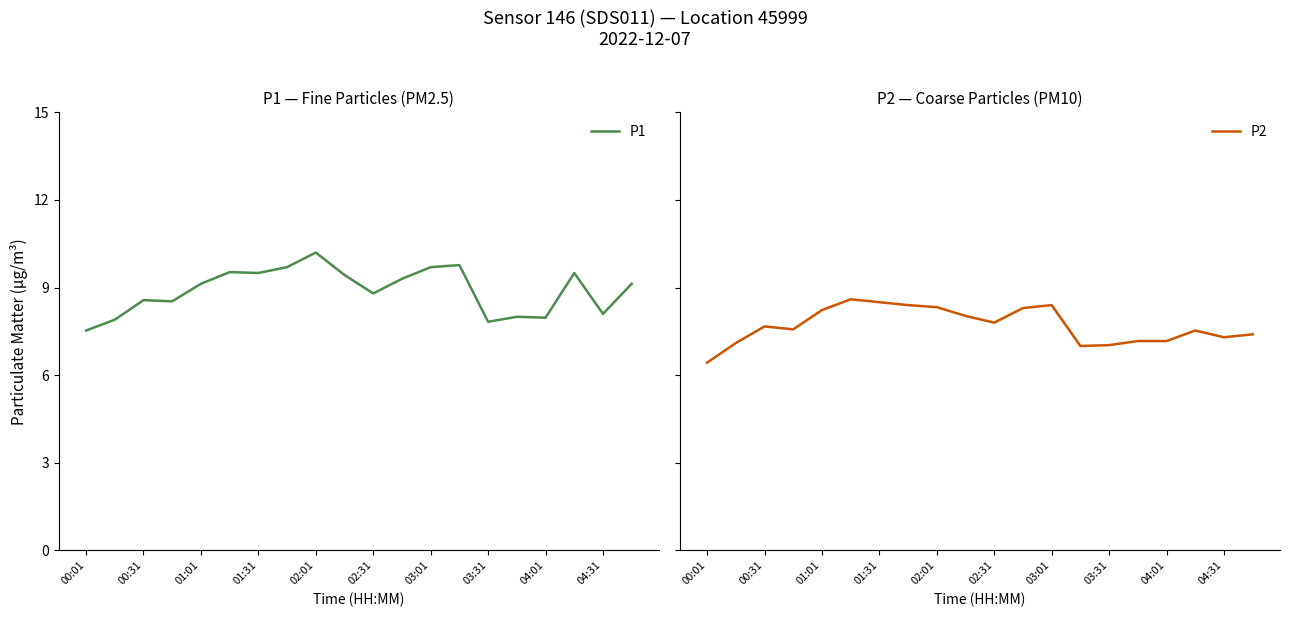

Reading left to right, what are all the values shown in this chart?

P1: 7.5	7.9	8.6	8.5	9.1	9.5	9.5	9.7	10.2	9.4	8.8	9.3	9.7	9.8	7.8	8.0	8.0	9.5	8.1	9.1
P2: 6.4	7.1	7.7	7.6	8.2	8.6	8.5	8.4	8.3	8.0	7.8	8.3	8.4	7.0	7.0	7.2	7.2	7.5	7.3	7.4